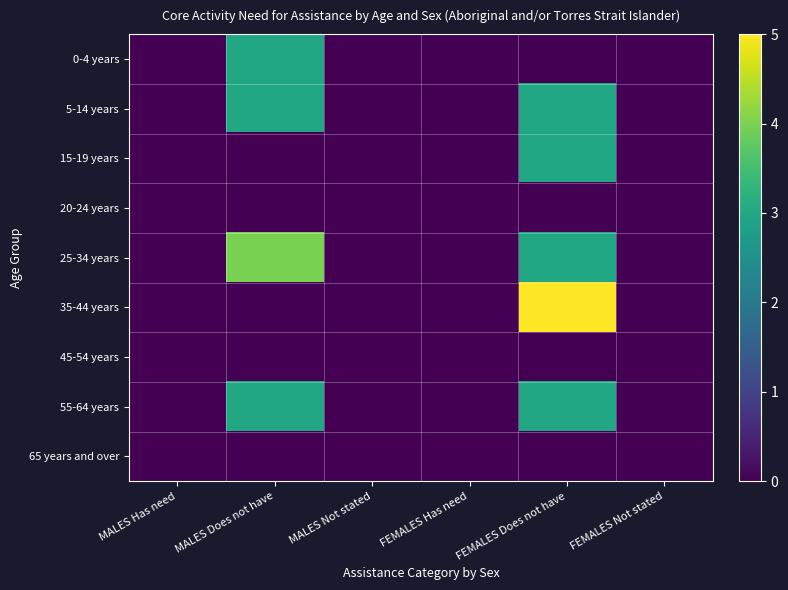

Which has a higher value, FEMALES Has need or FEMALES Does not have?

FEMALES Has need